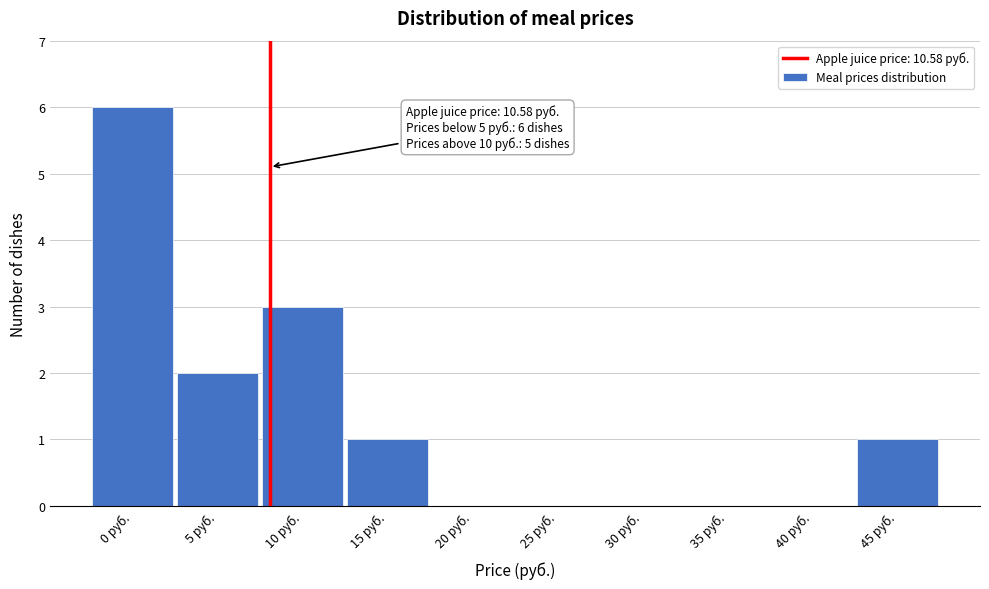

Reading left to right, extract all data points from this chart.

0 руб.=6	5 руб.=2	10 руб.=3	15 руб.=1	20 руб.=0	25 руб.=0	30 руб.=0	35 руб.=0	40 руб.=0	45 руб.=1